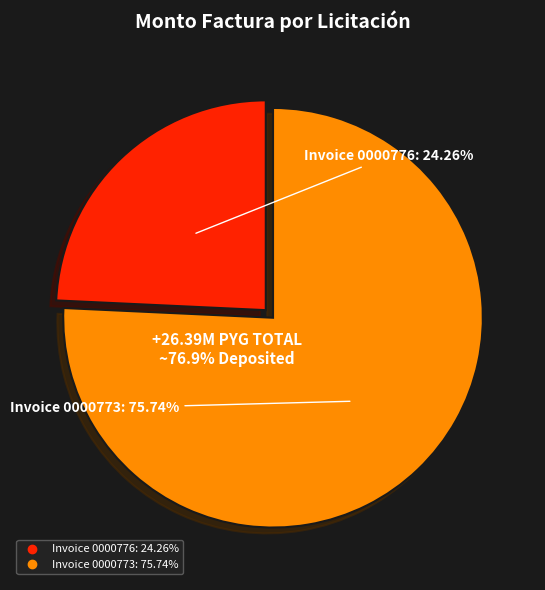

The Adquisición Muebles (001-001-0000773) slice represents 81% of the pie. True or false?

False